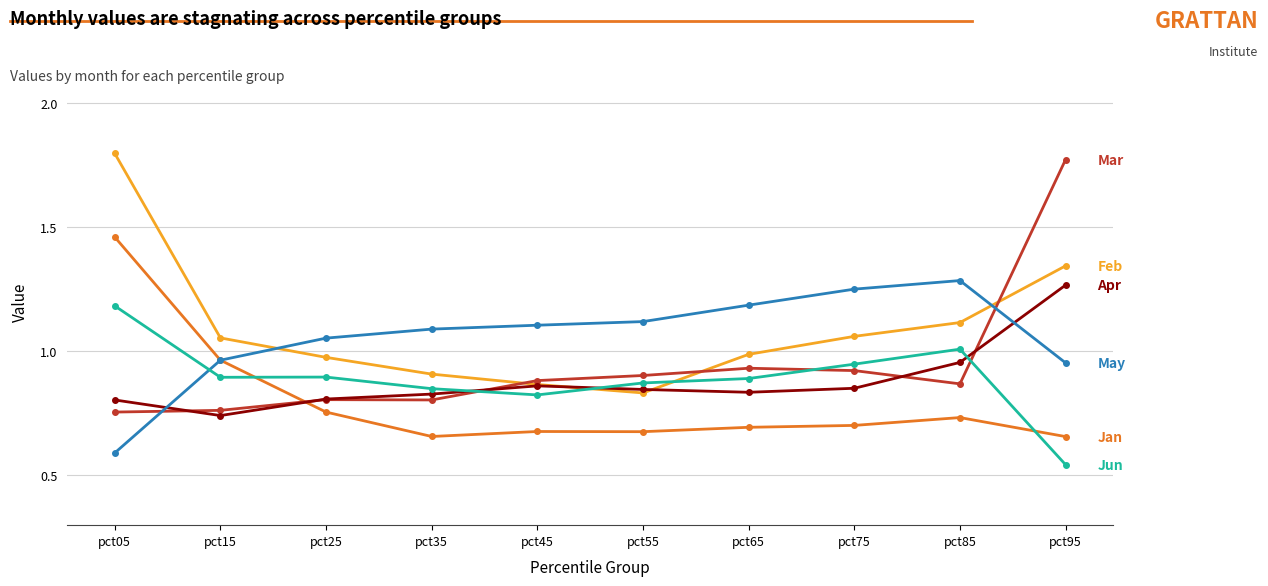

Which label corresponds to the smallest value in the chart?

pct95